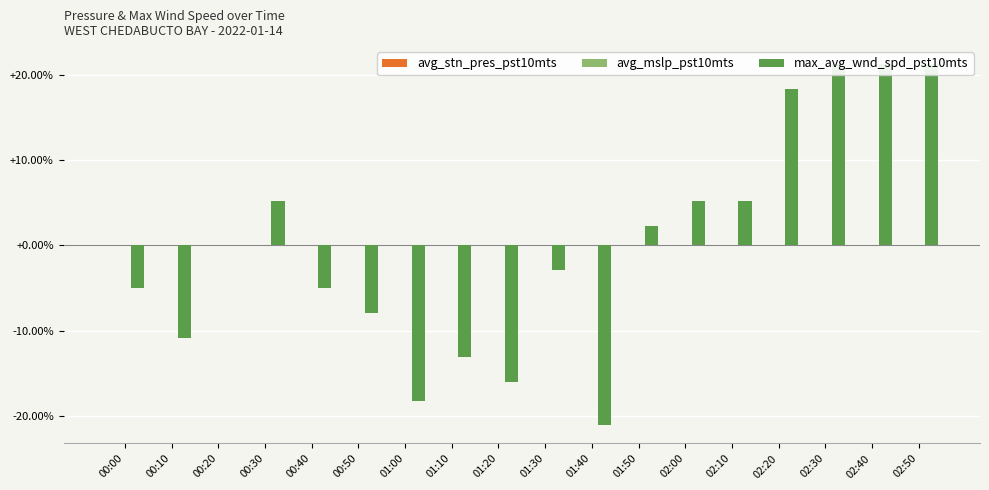

Which category has the lowest value in the avg_mslp_pst10mts series?

02:30